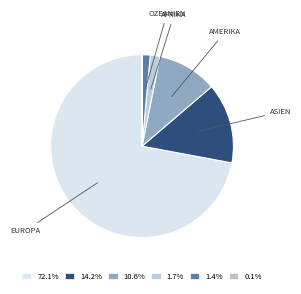

Is there any slice that represents more than half of the pie?

Yes